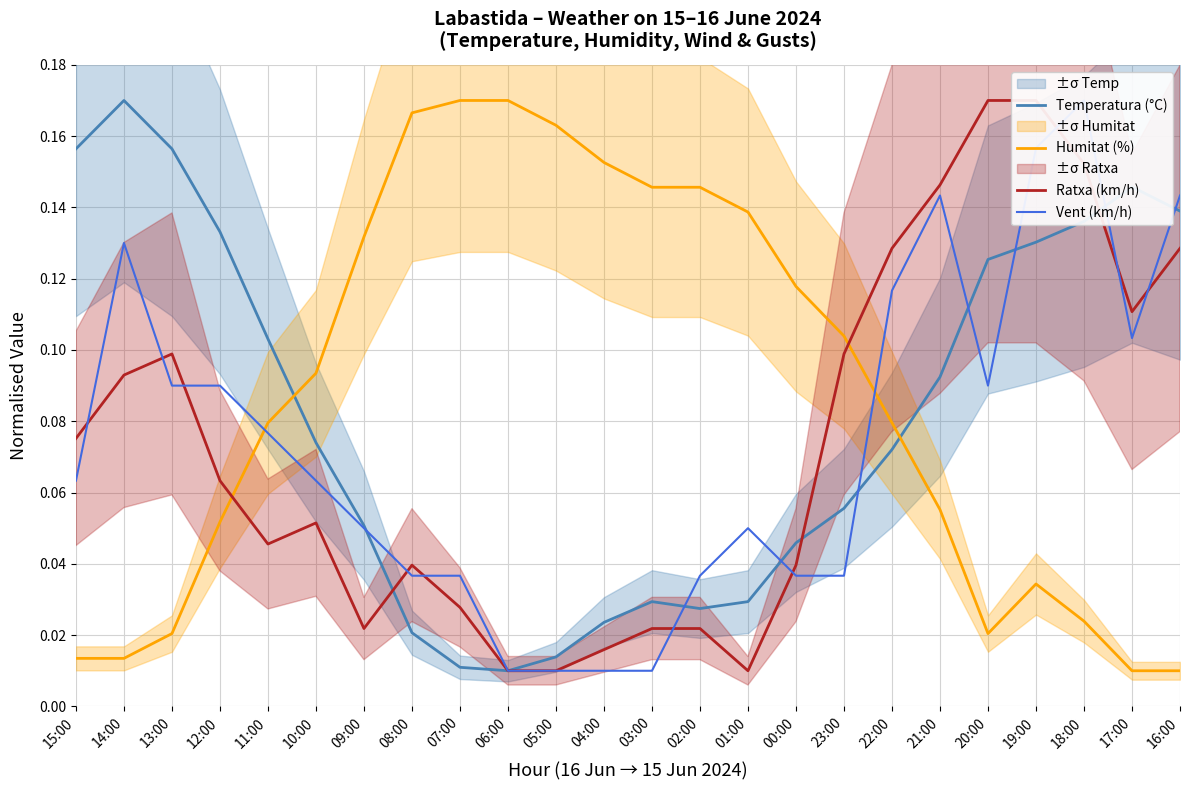

What is the difference between the maximum and second lowest values in the Vent (km/h) series?

0.2